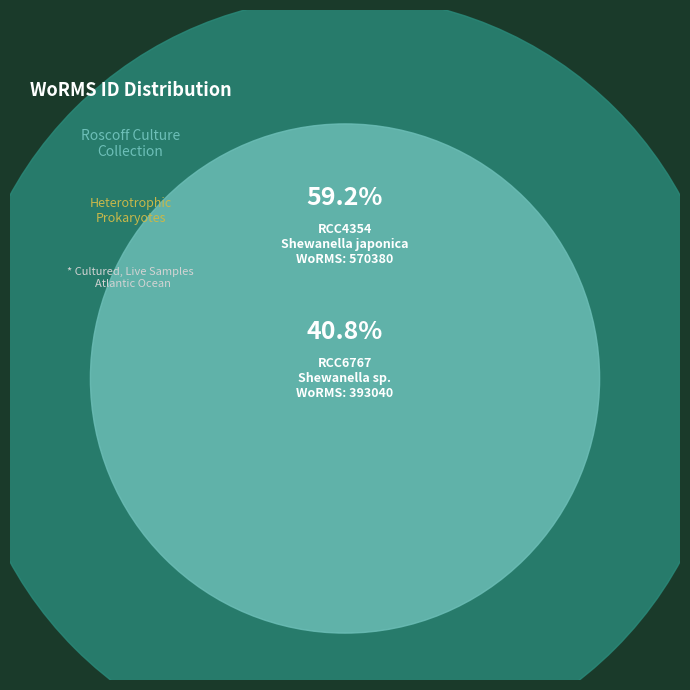

Does RCC4354 represent more than half of the total?

Yes